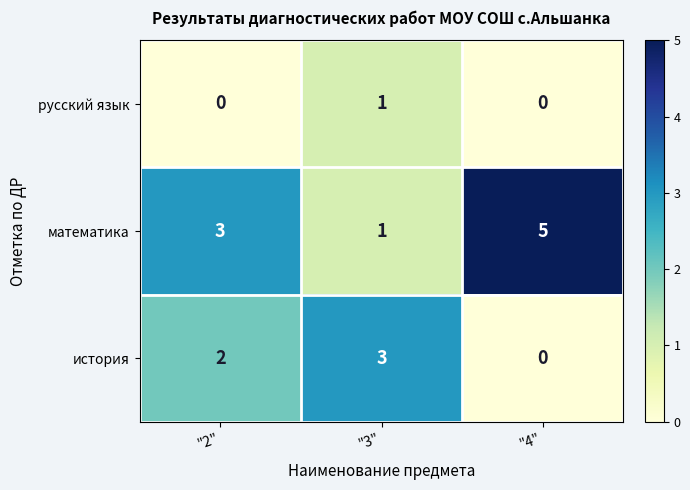

What is the total value across all series at "4"?

5